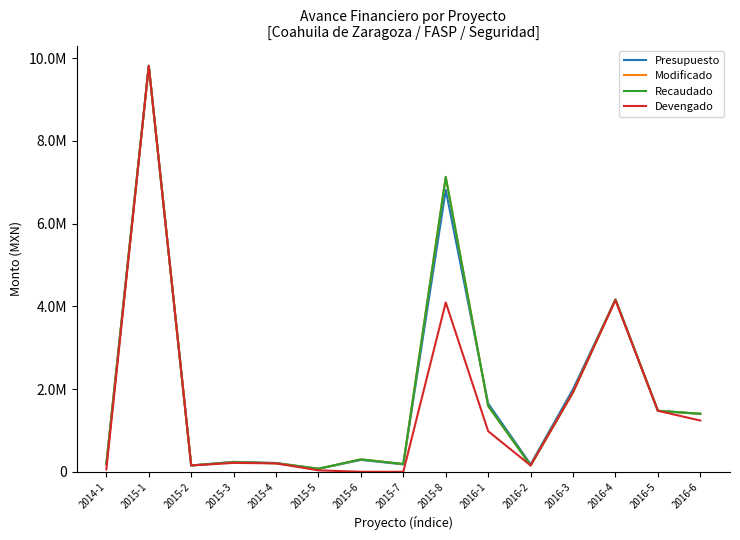

Which has a higher value, 2016-1 or 2015-7?

2016-1